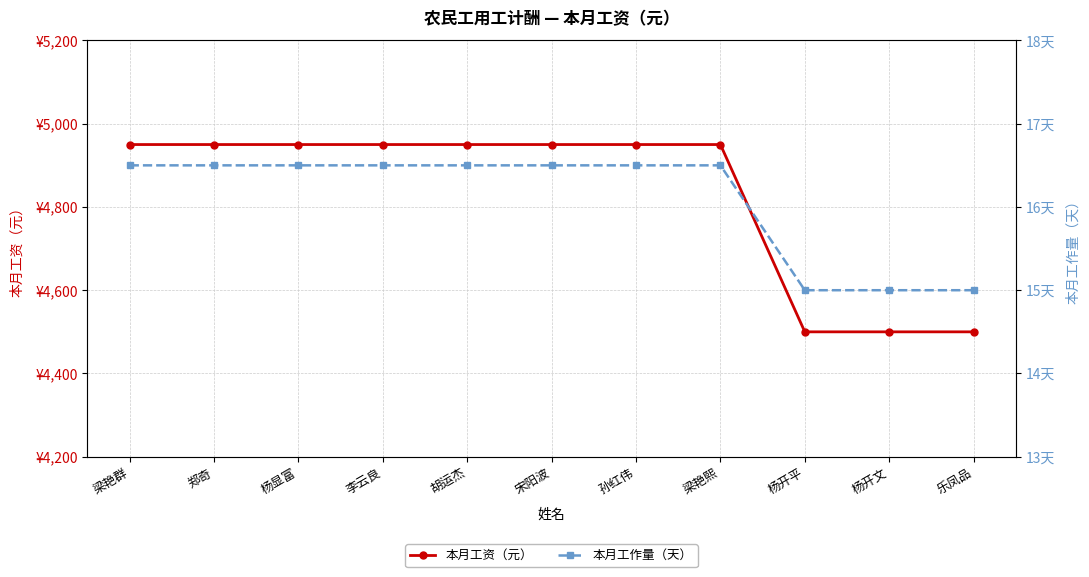

Between 杨显富 and 胡运杰, which series saw the biggest shift?

本月工资（元）